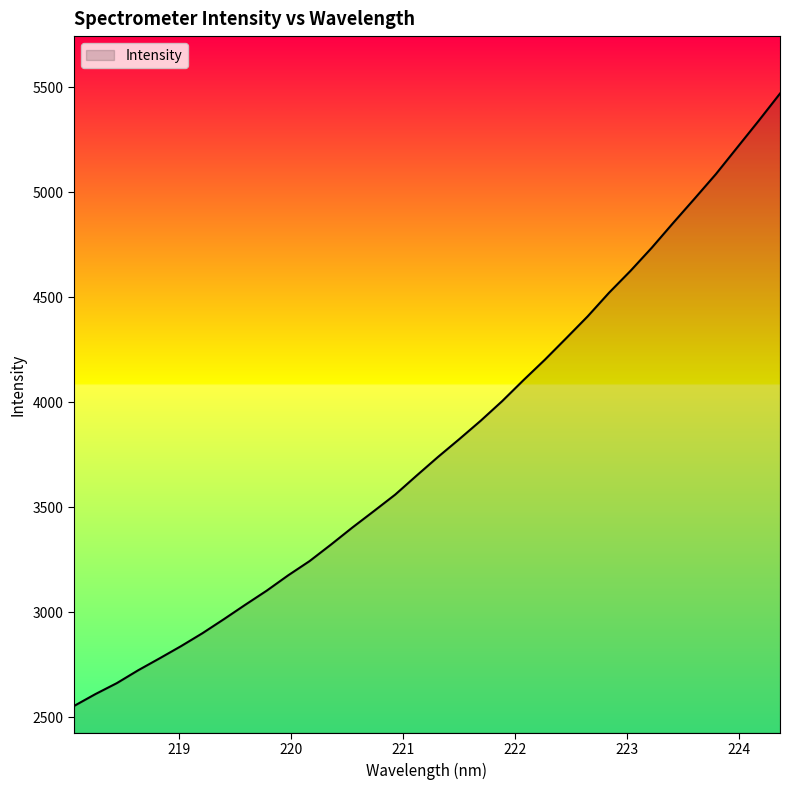

What is the greatest value displayed?

5469.0